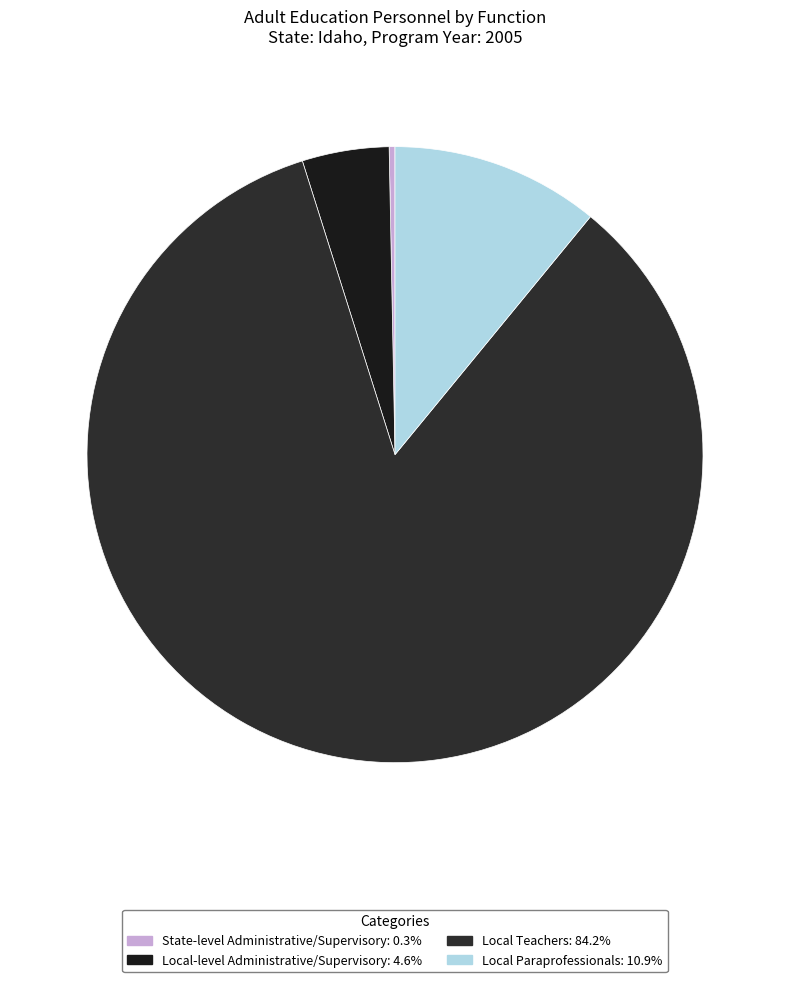

How many segments does this pie chart have?

4